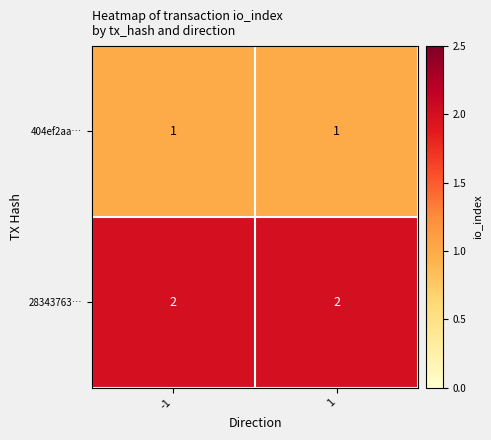

What is the sum of all 28343763… values?

4